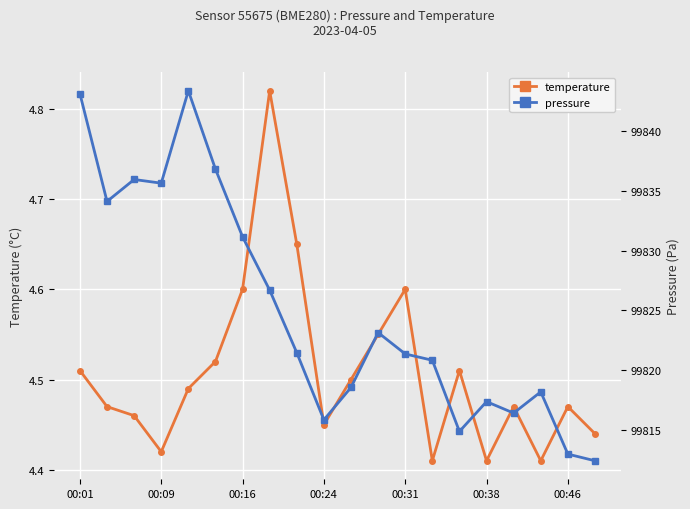

At how many categories does at least one series exceed 71882?

20